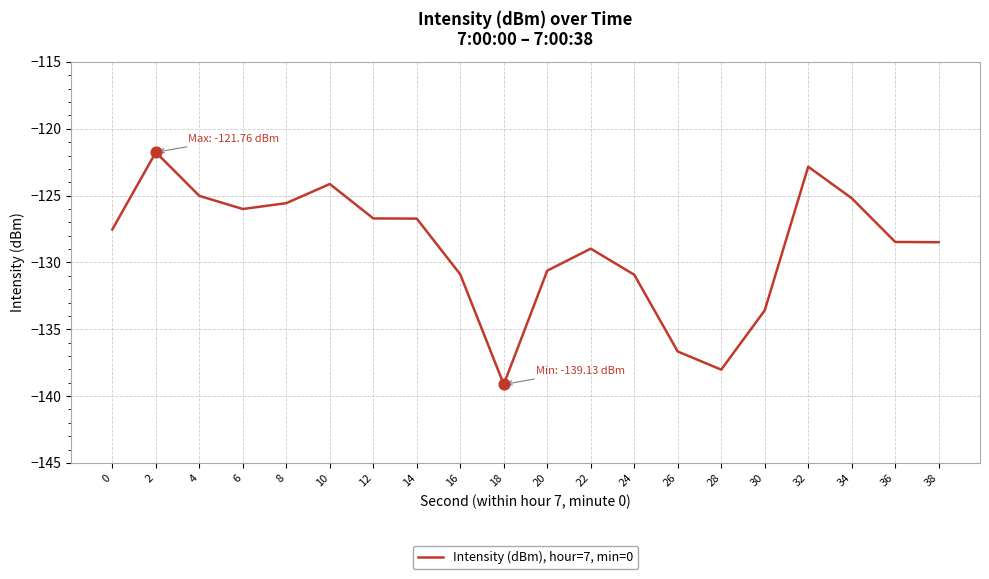

Between 34 and 14, which is larger?

34